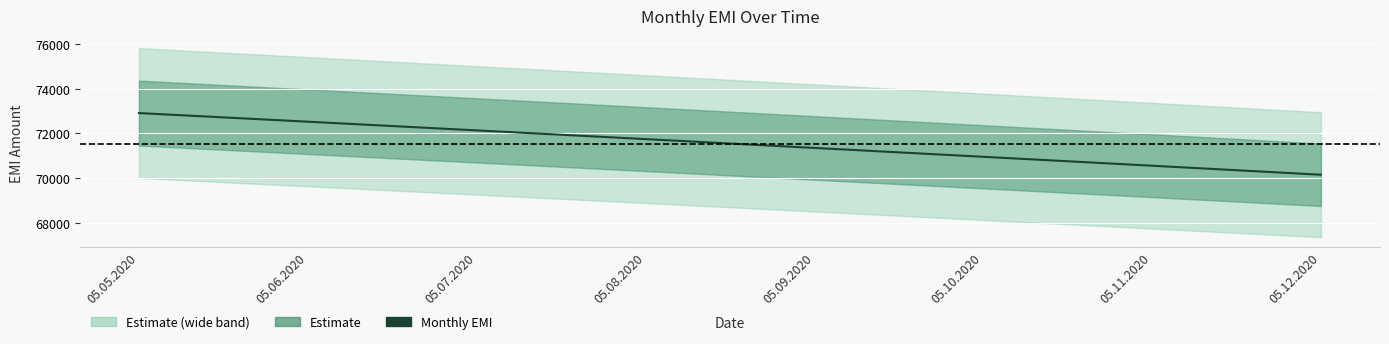

What is the ratio of the value at 05.09.2020 to the value at 05.11.2020?

1.0